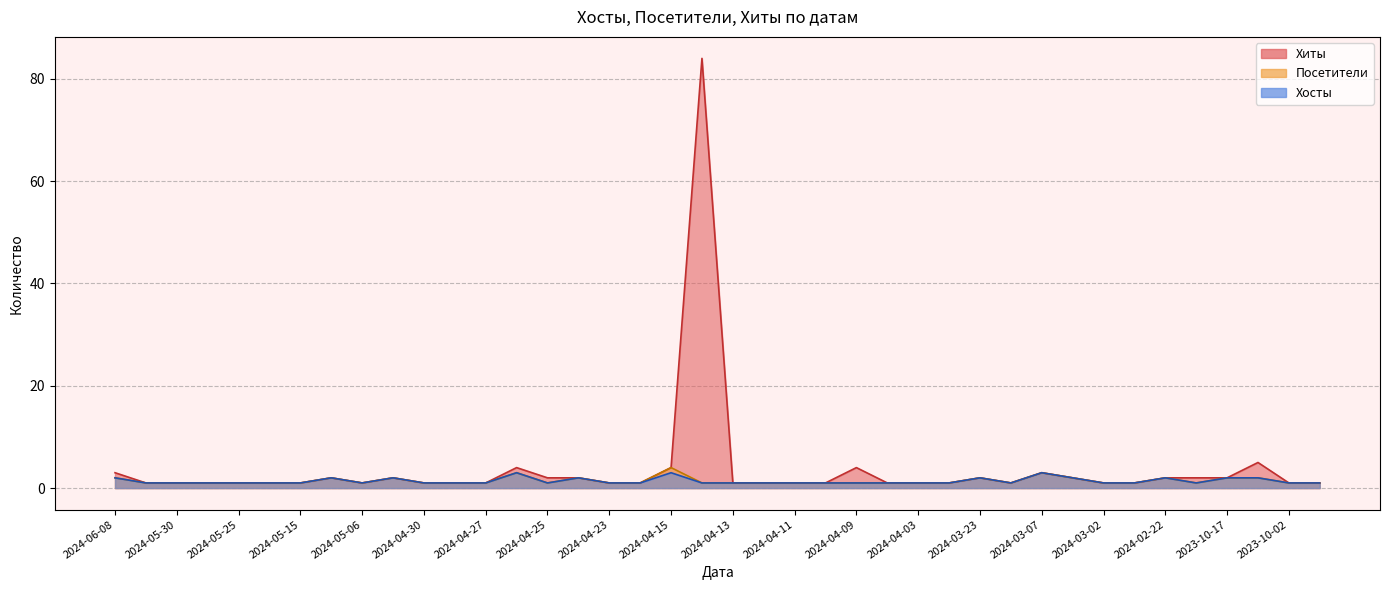

Does the chart have visible grid lines?

Yes